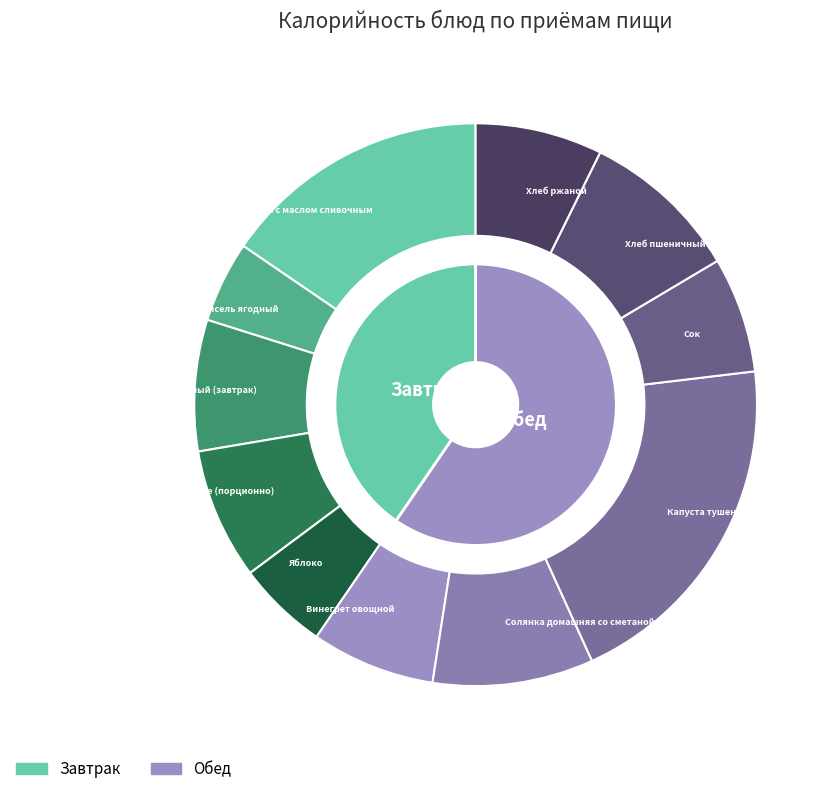

To the nearest percent, what is the average slice percentage?

9%